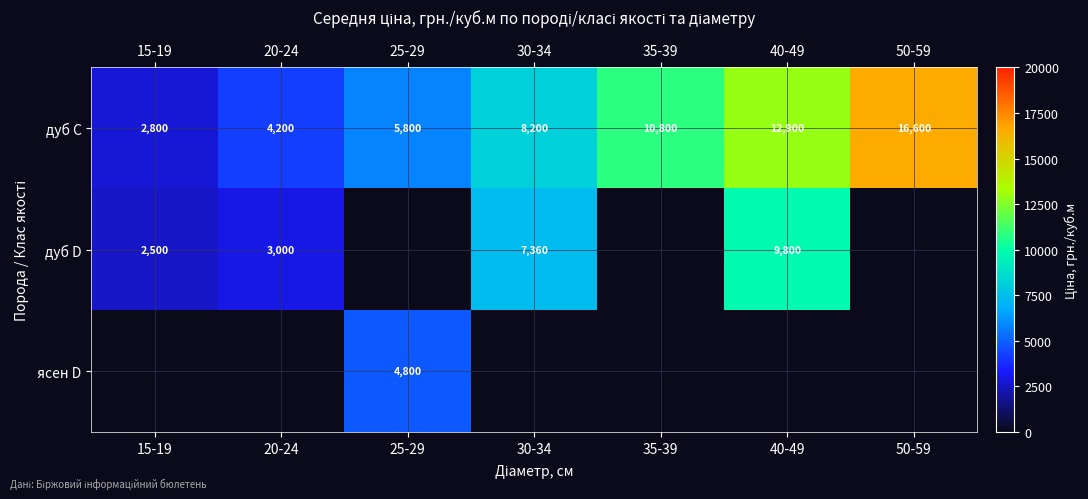

What is the smallest value displayed?

2500.0